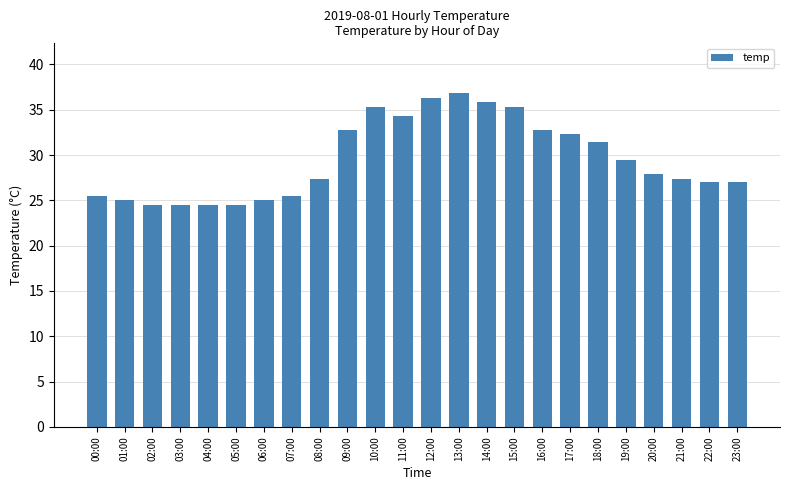

How many series are shown in this chart?

1